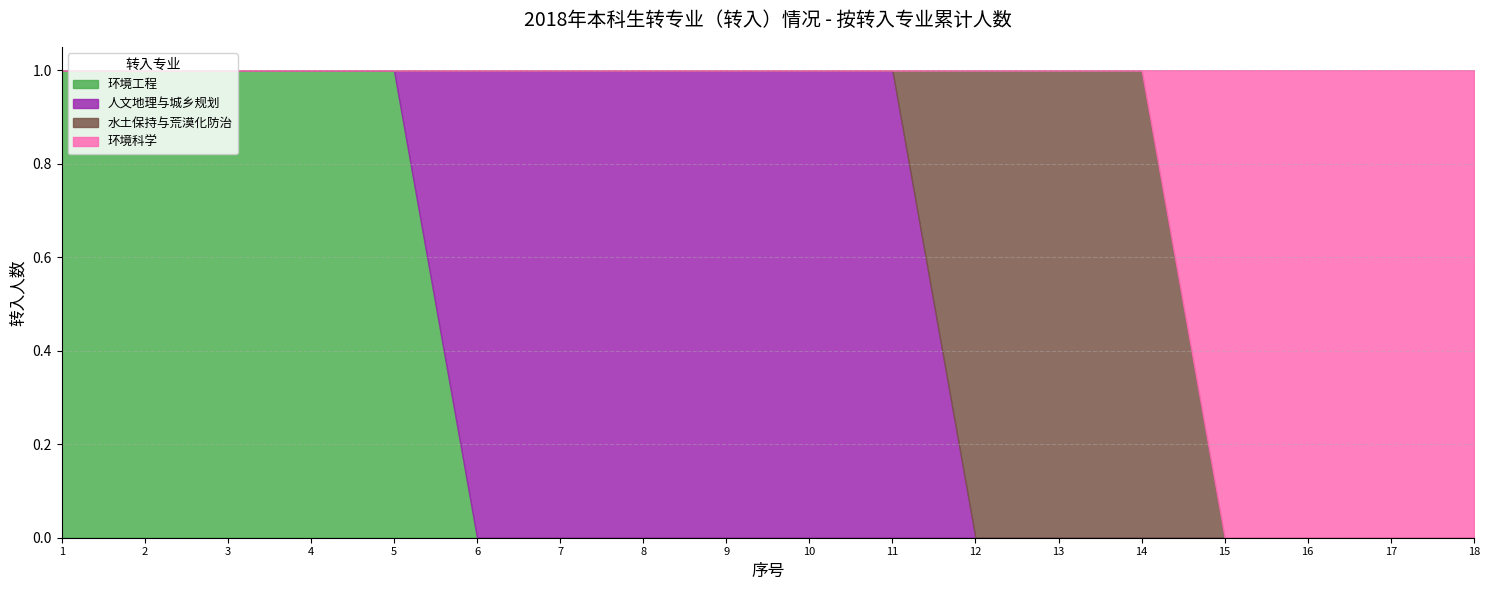

Which series has the largest range (max minus min)?

环境工程